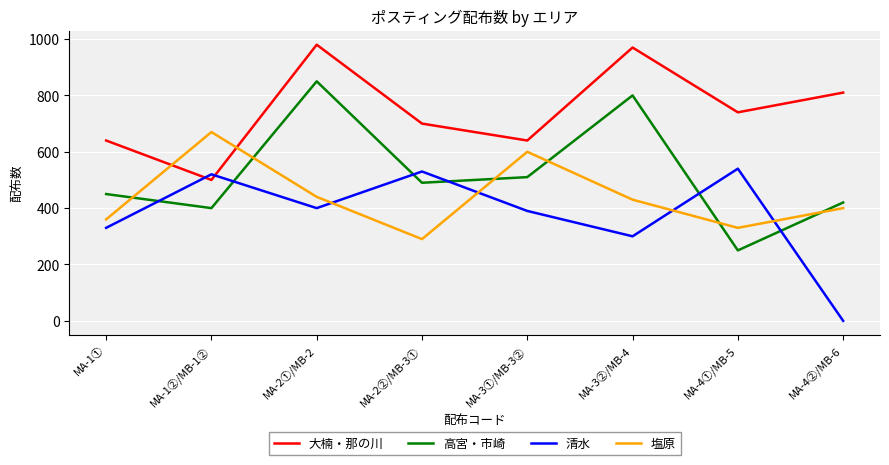

Rank the series at MA-2②/MB-3① from highest to lowest value.

大楠・那の川, 清水, 高宮・市崎, 塩原